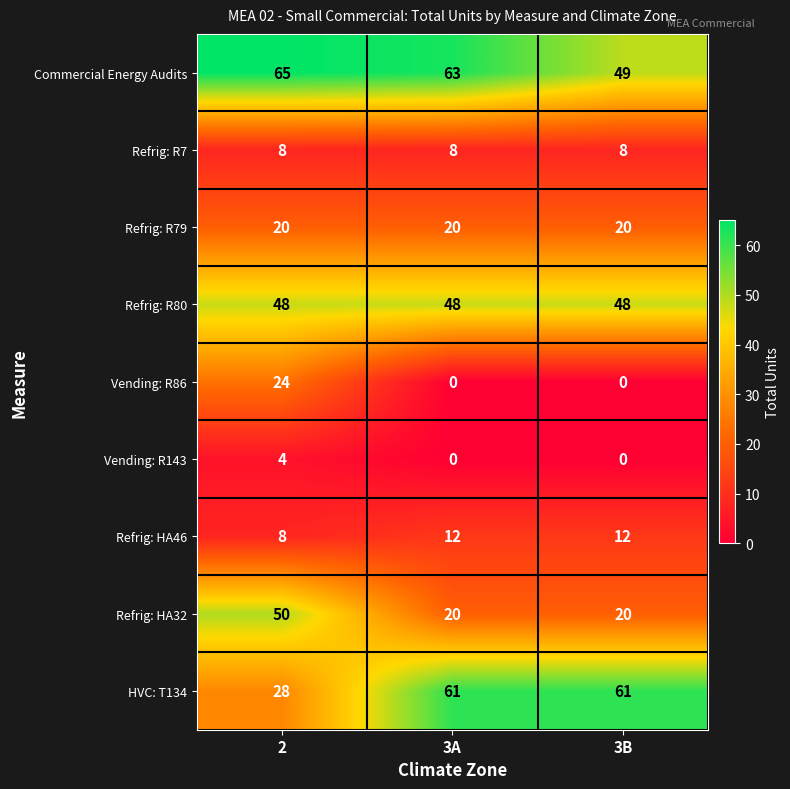

Between 3A and 3B, which series saw the biggest shift?

Commercial Energy Audits